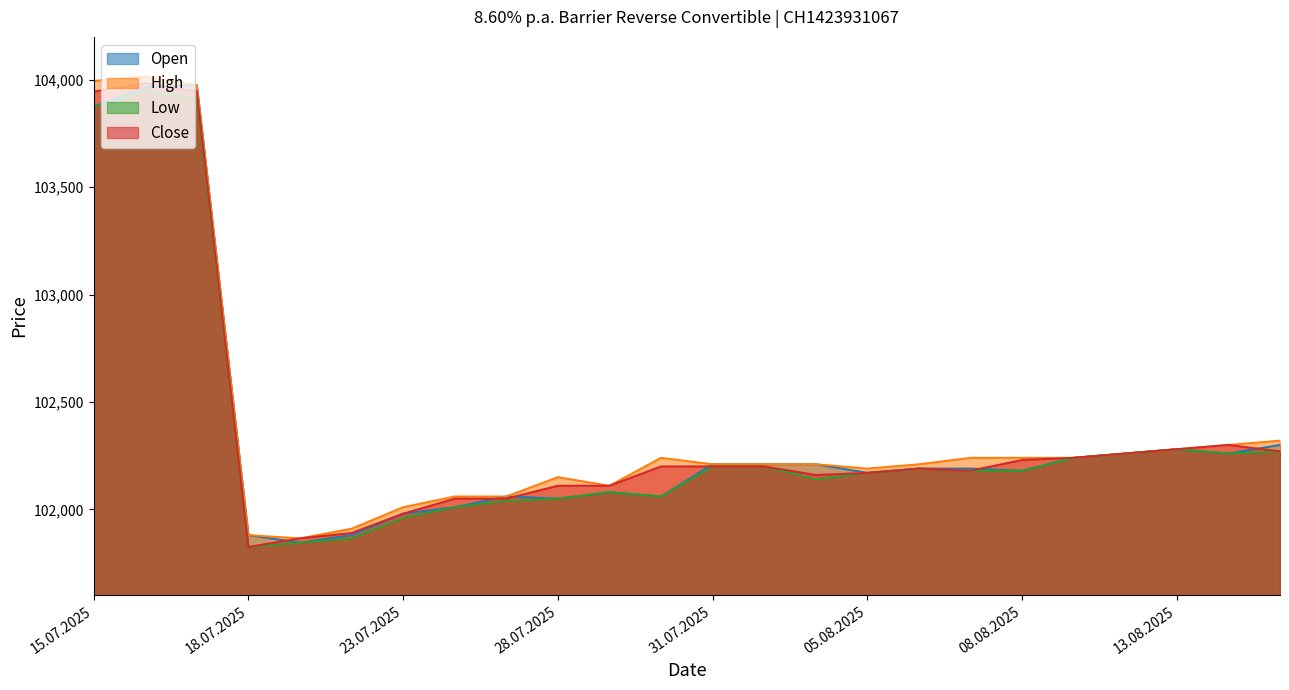

True or false: Open and Low cross at least once.

False